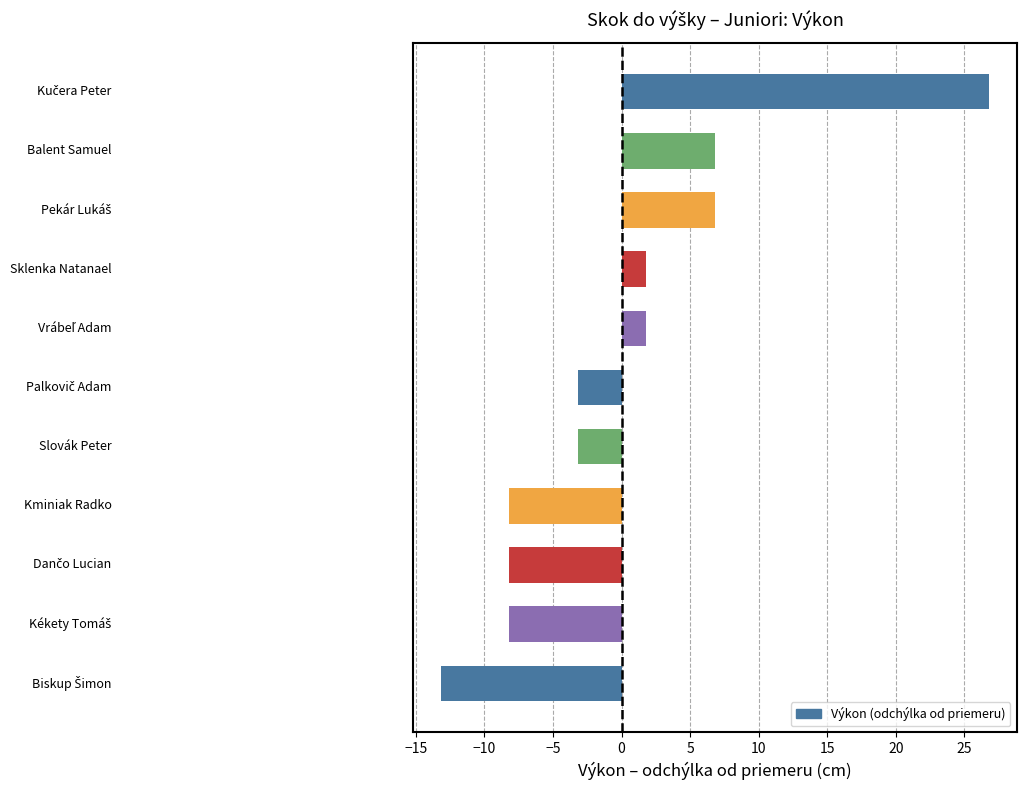

How many distinct data groups are displayed?

1